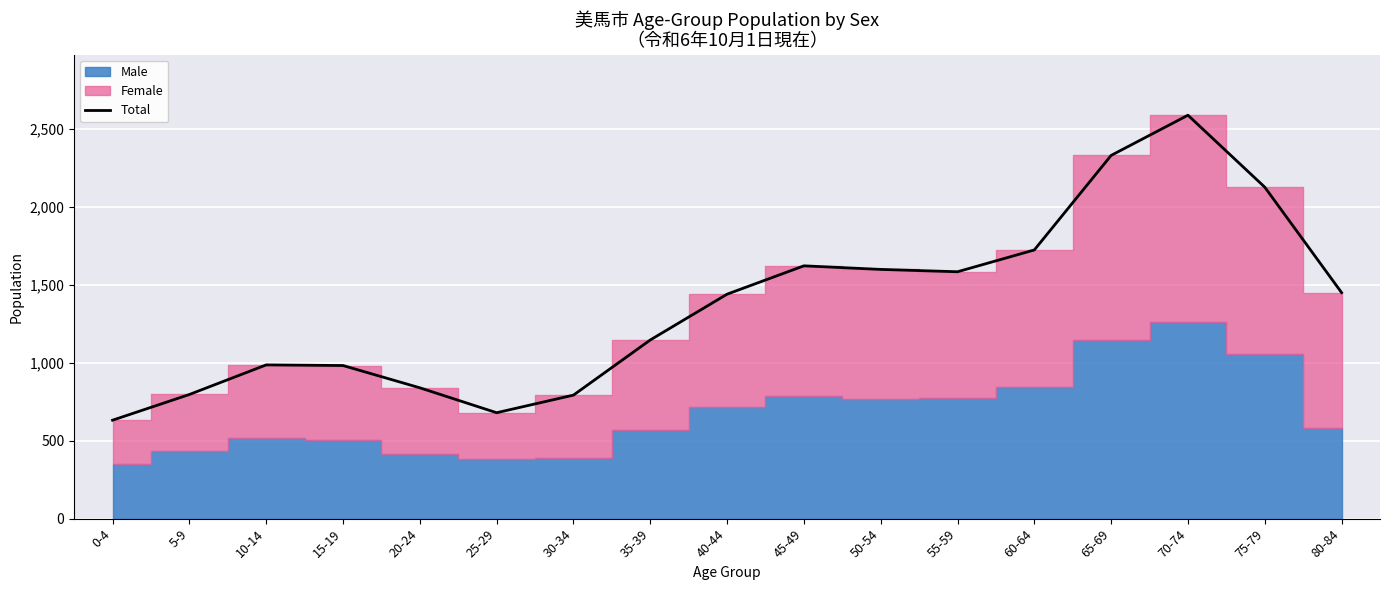

What is the sum of the values at 15-19 and 5-9?

1780